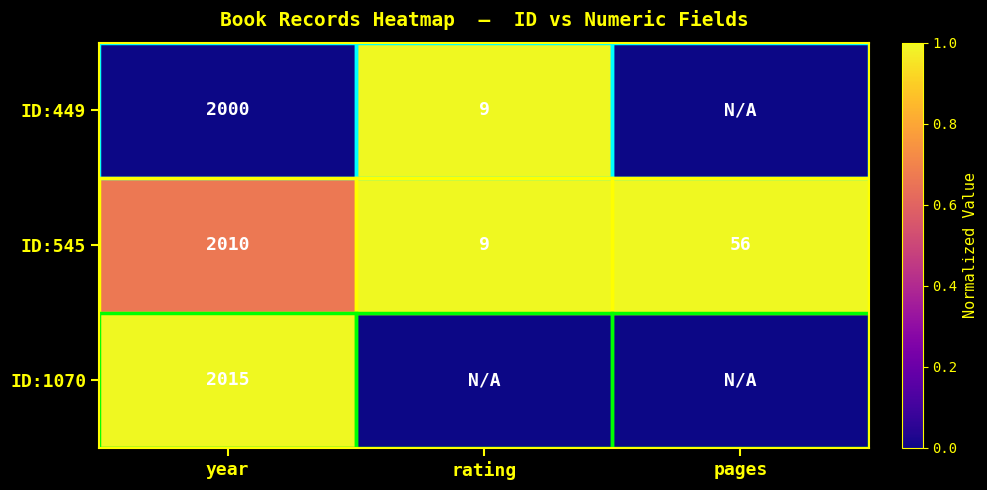

What is the sum of the ID:545 values at rating and year?

2019